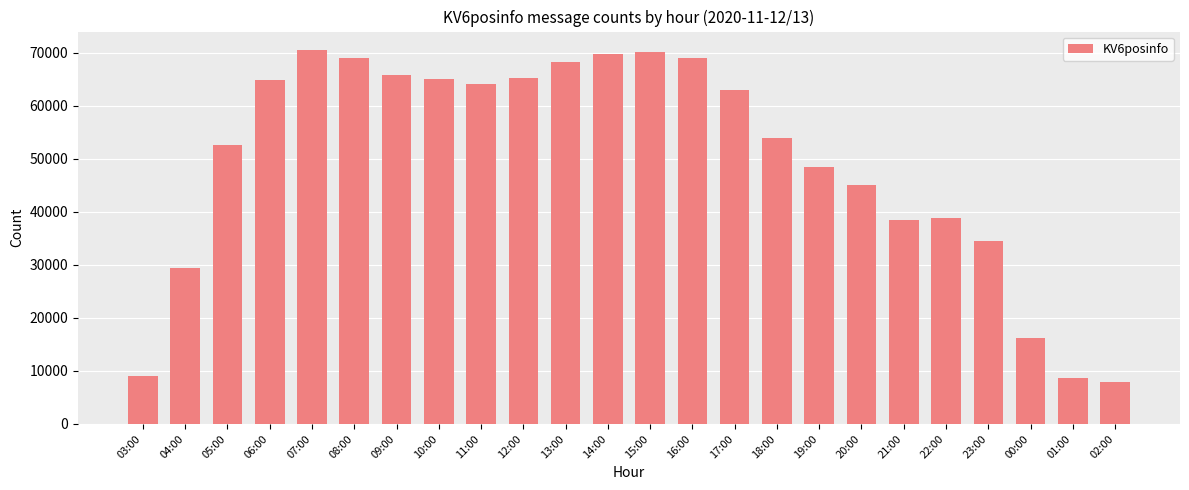

What is the ratio of the value at 20:00 to the value at 15:00?

0.6